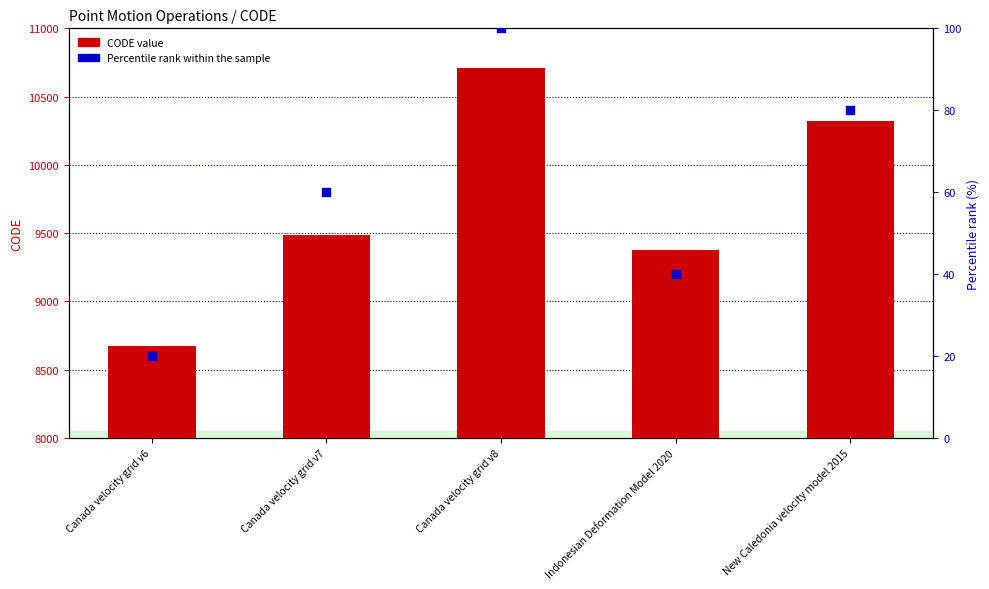

Which series contains the highest Y value?

CODE value